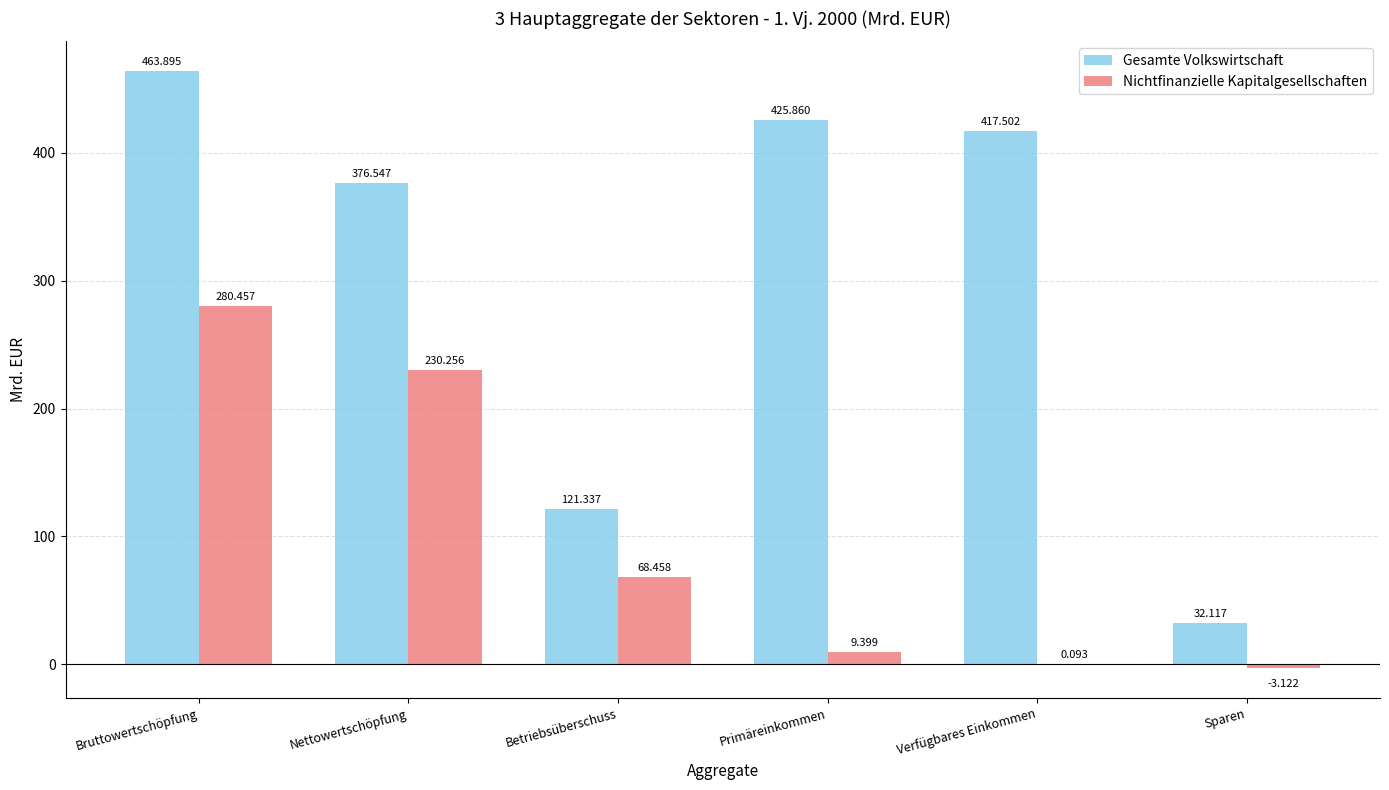

At which category is the sum across all series the highest?

Bruttowertschöpfung